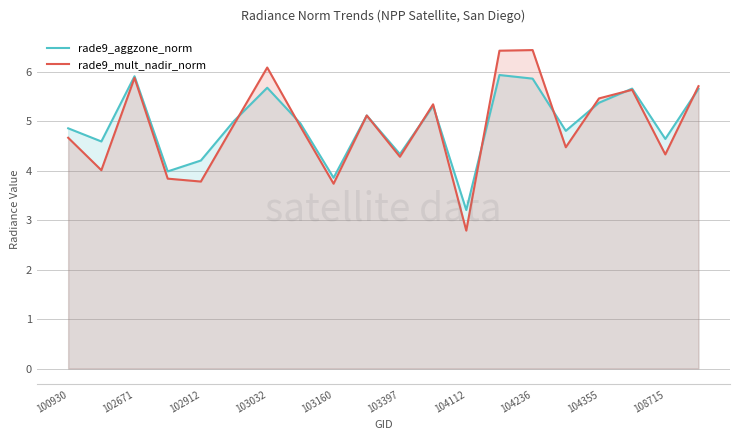

Which series has the largest range (max minus min)?

rade9_mult_nadir_norm